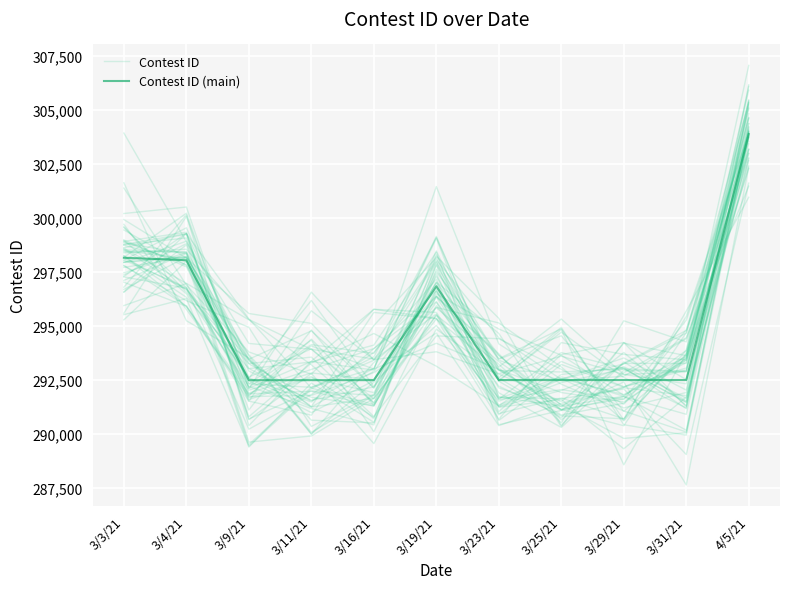

What is the label of the 6th point from the left?

3/19/21